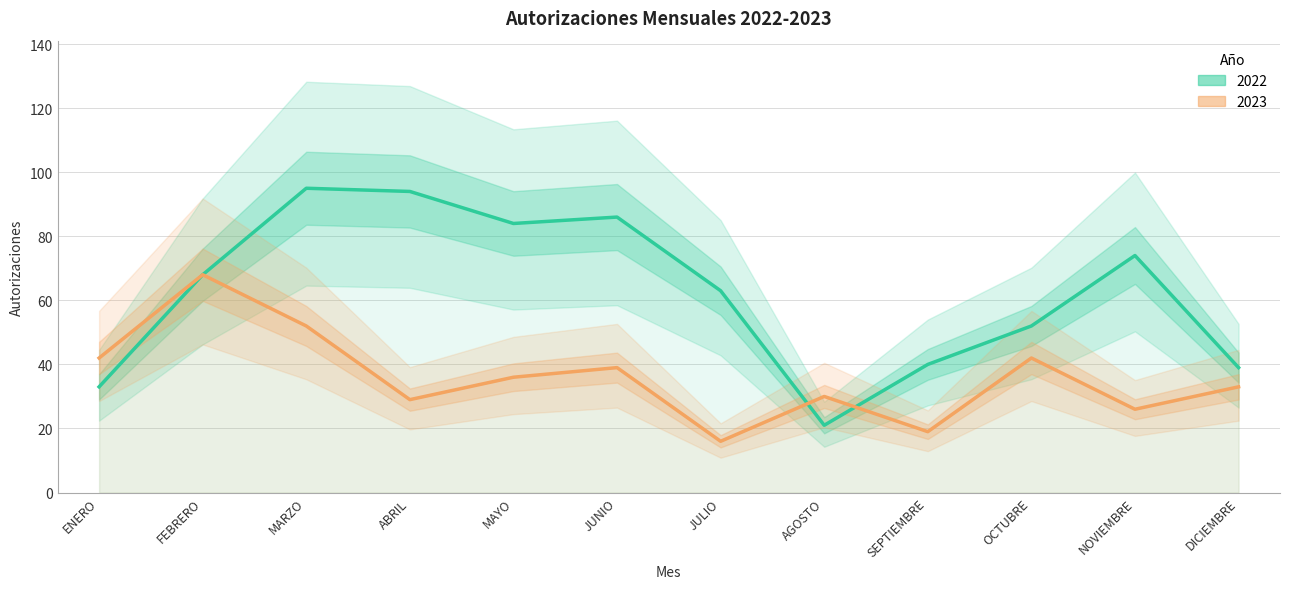

Which series has the largest total across all categories?

2022